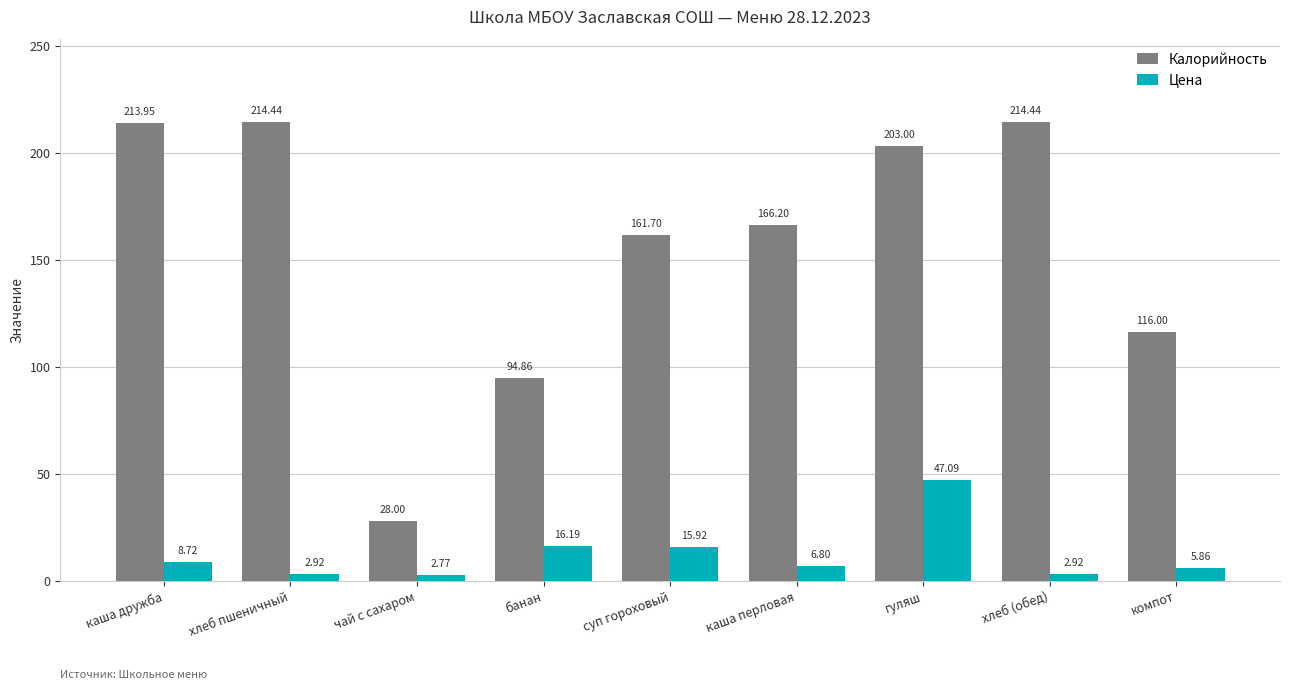

What is the average value of the Калорийность series?

157.0